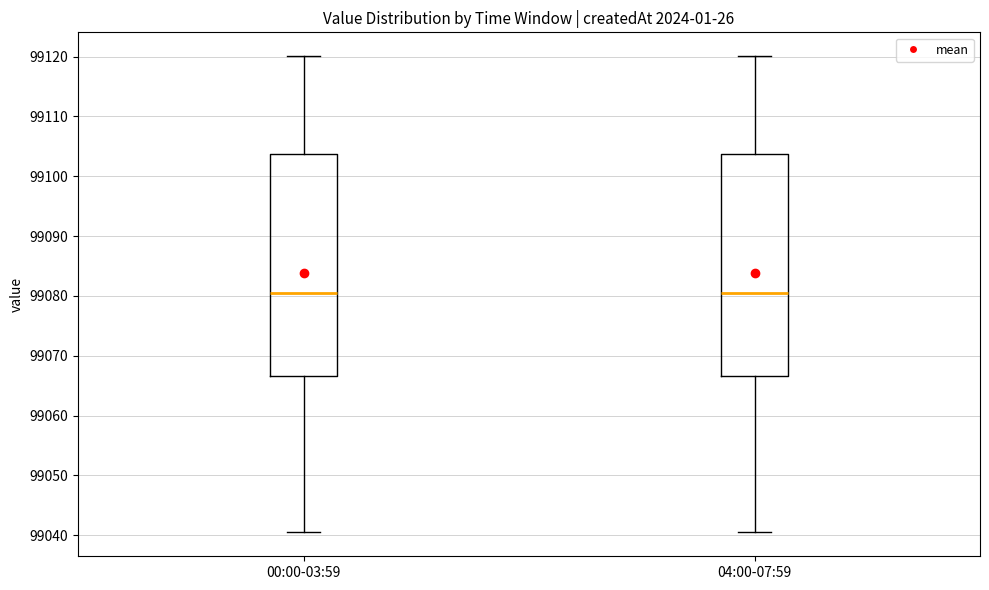

Reading left to right, transcribe this box plot: for each box, give where its median line is, the range the box spans, and where its two whiskers end, as read against the y-axis. The values are not printed on the chart, so give them approximately, as read against the axis.

00:00-03:59: median 99080, box 99067 to 99104, whiskers 99040 to 99120
04:00-07:59: median 99080, box 99067 to 99104, whiskers 99040 to 99120